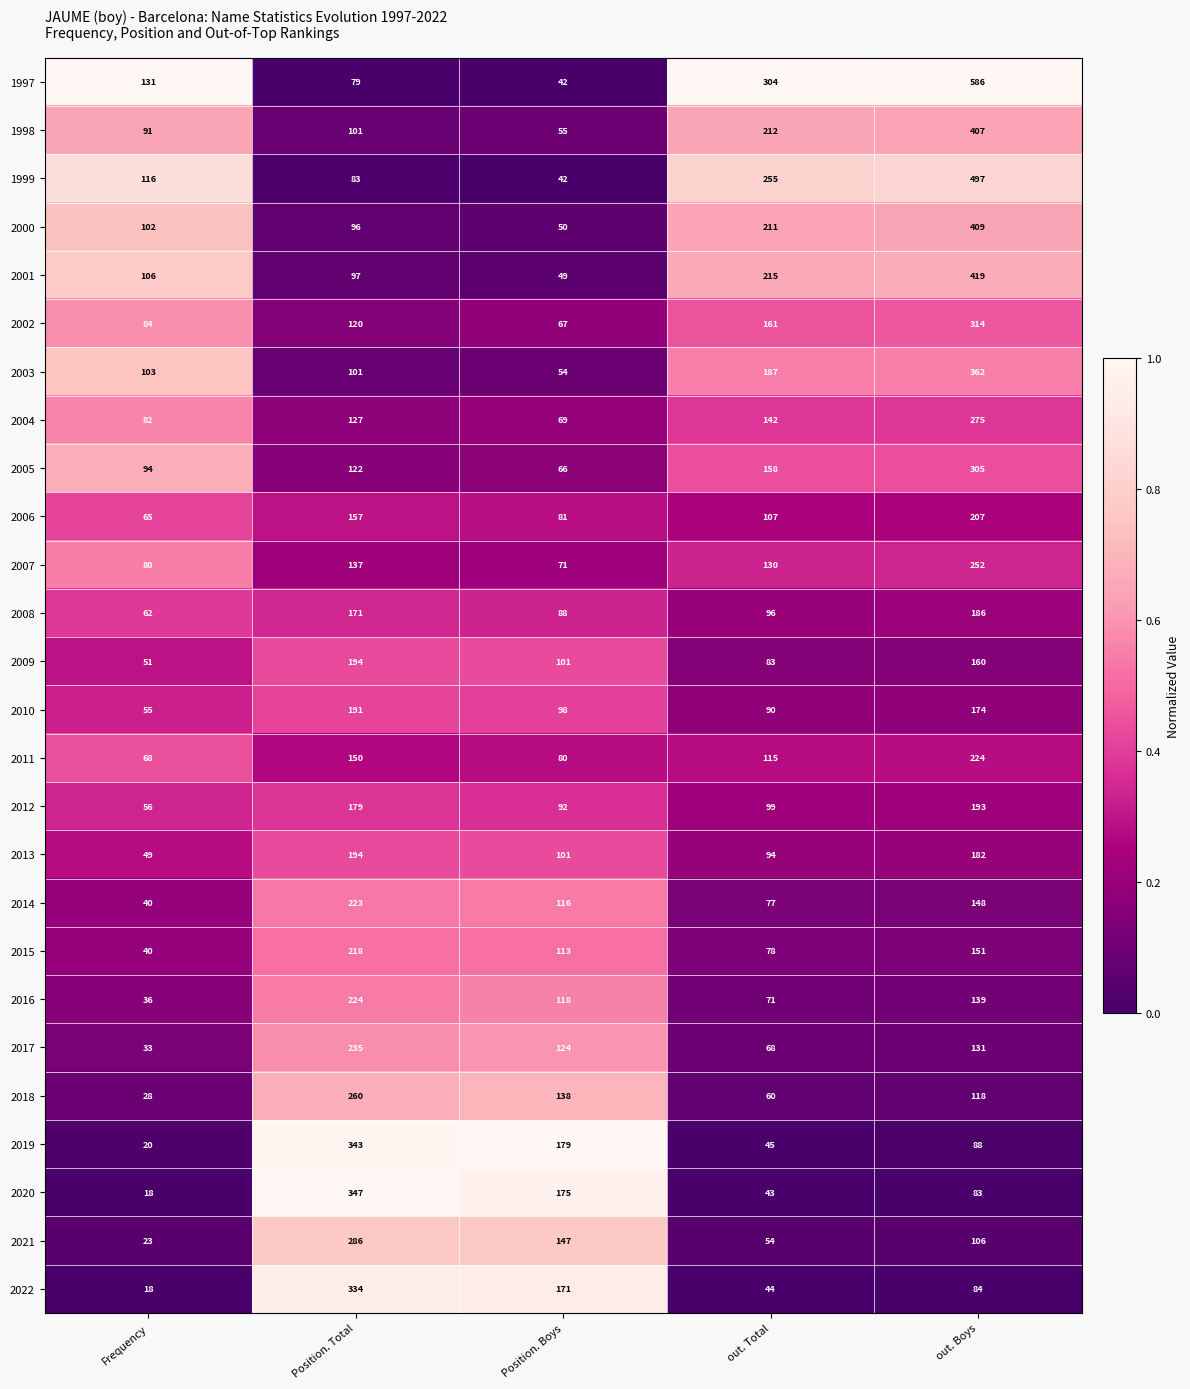

The 2018 series shows 118 at out. Boys. True or false?

True